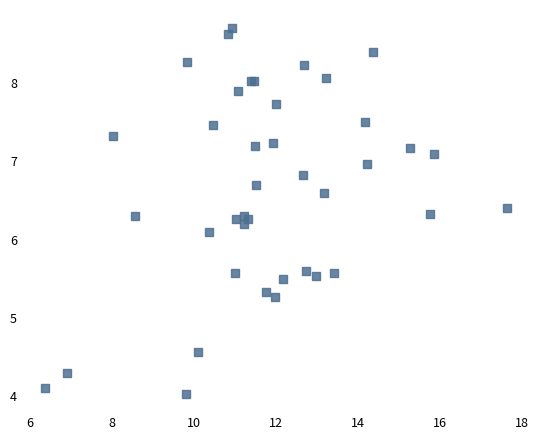

What Y value in the scatter plot is closest to 6?

6.1